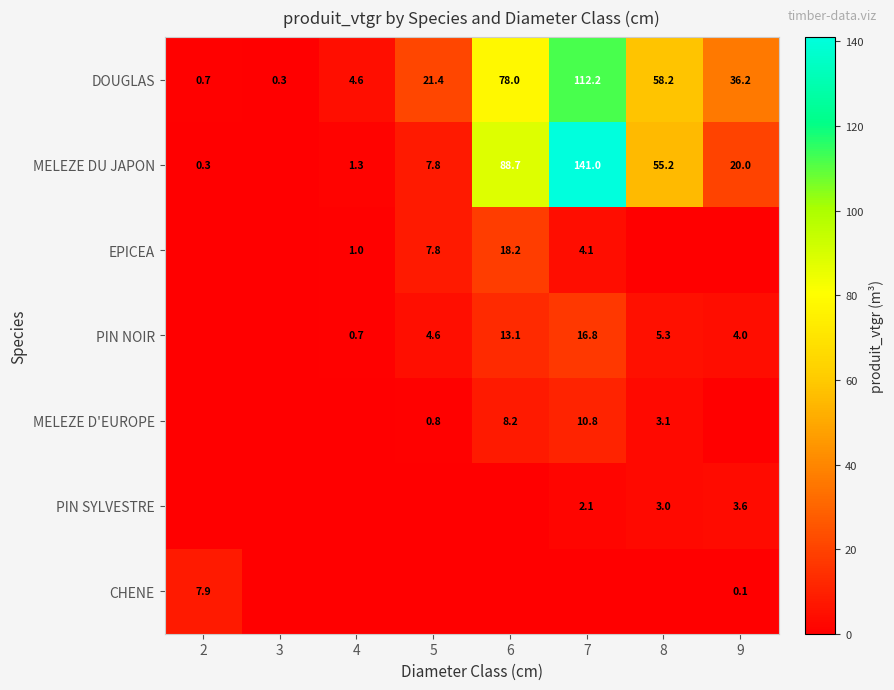

The MELEZE D'EUROPE series shows 5.1 at 8. True or false?

False